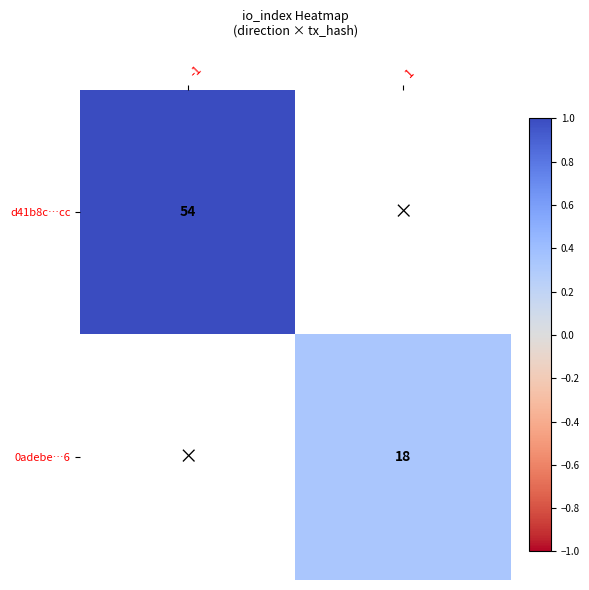

Is the value of d41b8c…cc at -1 greater than the value of 0adebe…6 at 1?

Yes